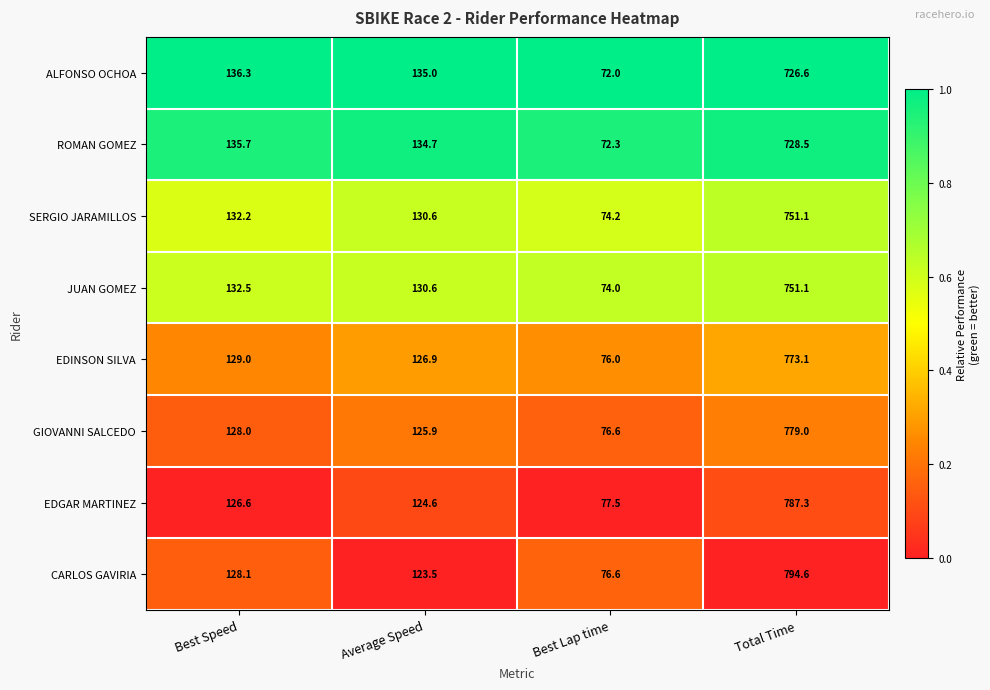

Rank the categories by JUAN GOMEZ value from highest to lowest.

Total Time, Best Speed, Average Speed, Best Lap time